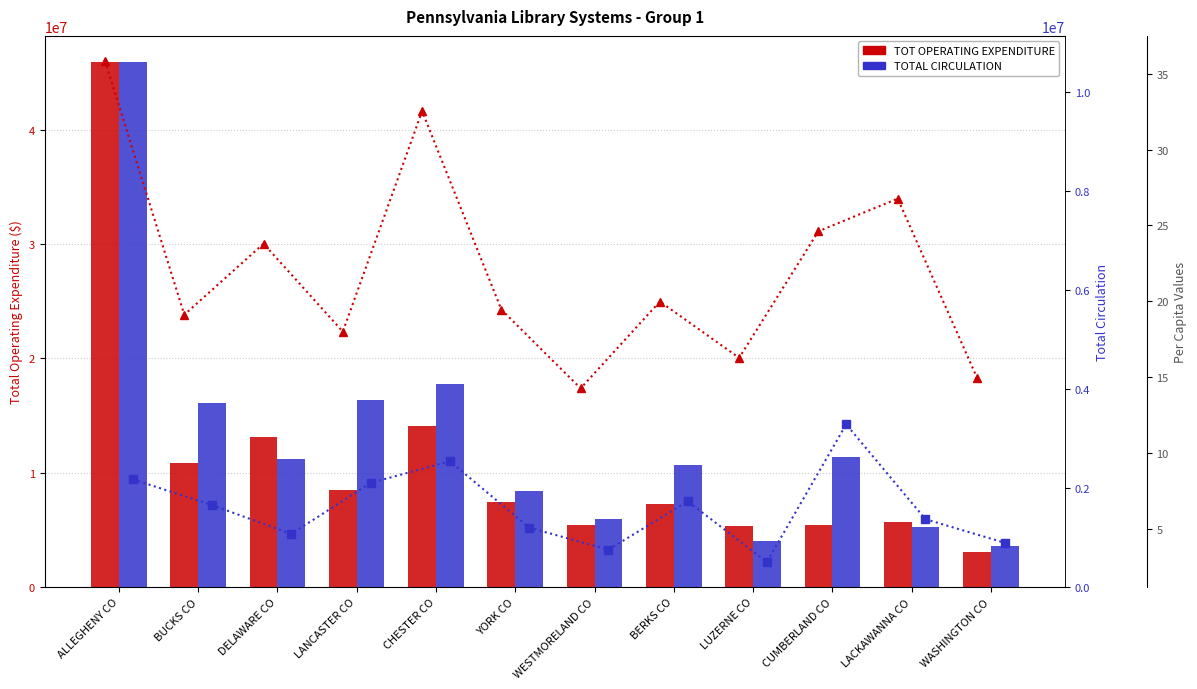

At how many categories does at least one series exceed 1698277?

12